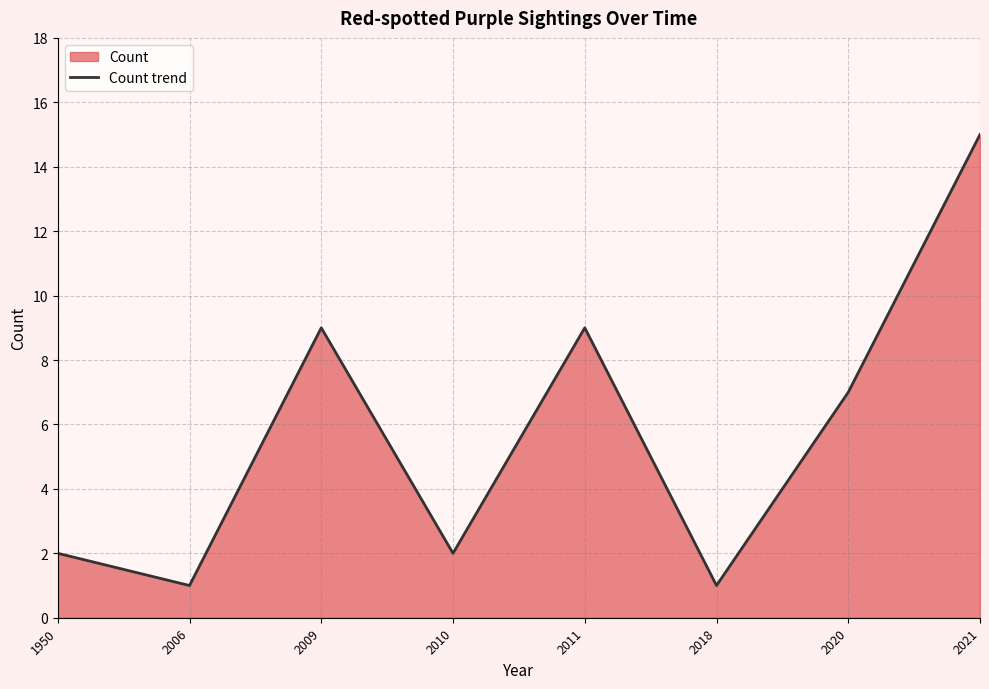

What is the value of the 3rd point from the left?

9